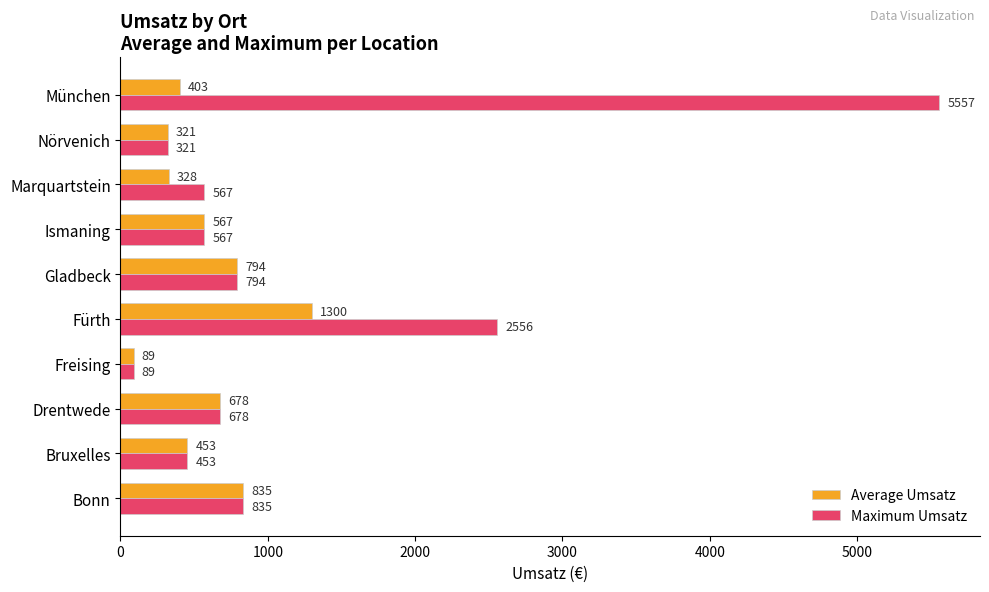

Is the value of Maximum Umsatz at Marquartstein greater than the value of Average Umsatz at Bruxelles?

Yes